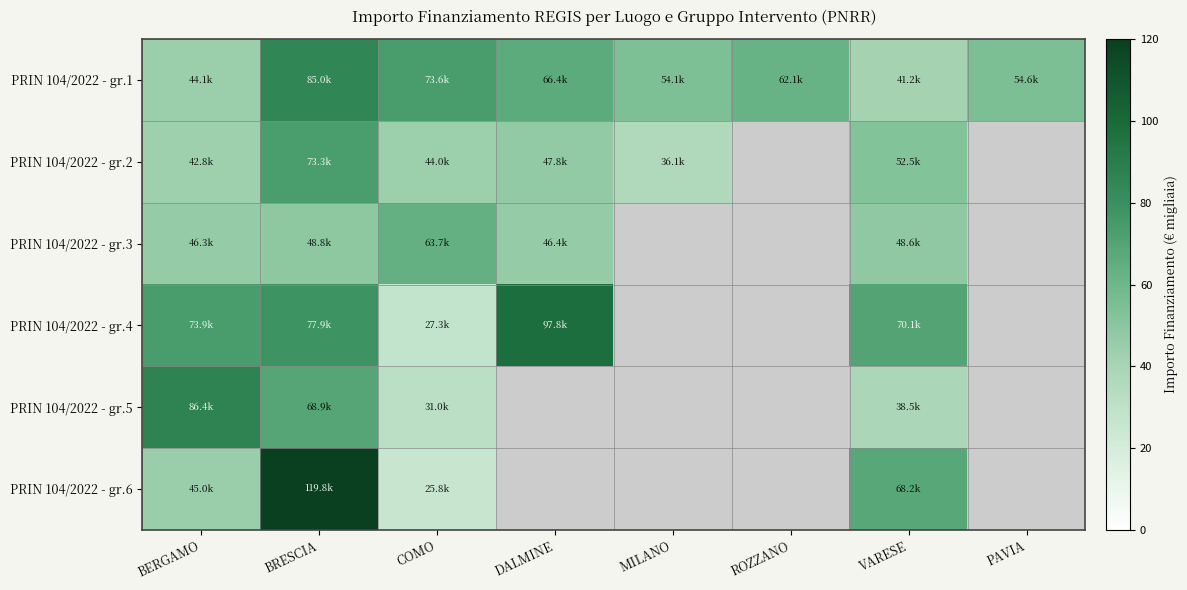

Reading right to left, list all the values displayed in this chart.

PRIN 104/2022 - gr.1: PAVIA=54.6	VARESE=41.2	ROZZANO=62.1	MILANO=54.1	DALMINE=66.4	COMO=73.6	BRESCIA=85.0	BERGAMO=44.1
PRIN 104/2022 - gr.2: PAVIA=0.0	VARESE=52.5	ROZZANO=0.0	MILANO=36.1	DALMINE=47.8	COMO=44.0	BRESCIA=73.3	BERGAMO=42.8
PRIN 104/2022 - gr.3: PAVIA=0.0	VARESE=48.6	ROZZANO=0.0	MILANO=0.0	DALMINE=46.4	COMO=63.7	BRESCIA=48.8	BERGAMO=46.3
PRIN 104/2022 - gr.4: PAVIA=0.0	VARESE=70.1	ROZZANO=0.0	MILANO=0.0	DALMINE=97.8	COMO=27.3	BRESCIA=77.9	BERGAMO=73.9
PRIN 104/2022 - gr.5: PAVIA=0.0	VARESE=38.5	ROZZANO=0.0	MILANO=0.0	DALMINE=0.0	COMO=31.0	BRESCIA=68.9	BERGAMO=86.4
PRIN 104/2022 - gr.6: PAVIA=0.0	VARESE=68.2	ROZZANO=0.0	MILANO=0.0	DALMINE=0.0	COMO=25.8	BRESCIA=119.8	BERGAMO=45.0